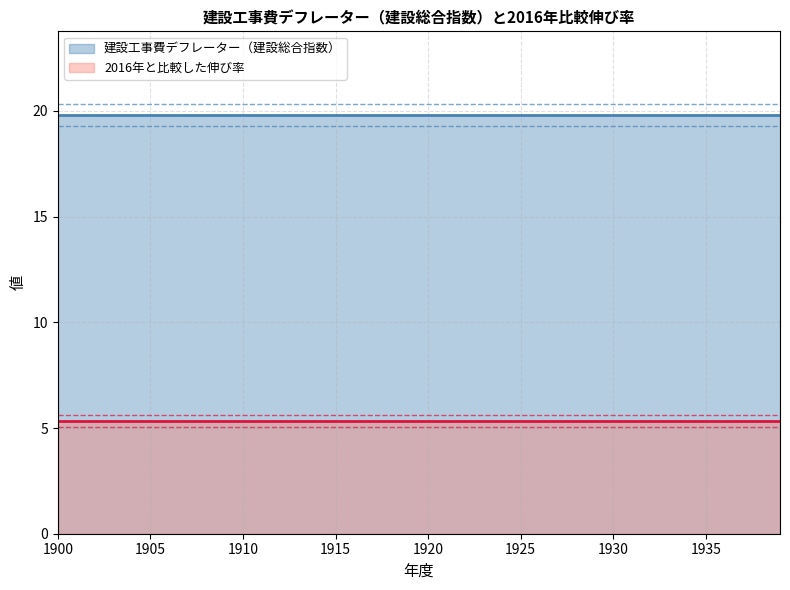

Reading left to right, transcribe all the data shown in this chart.

建設工事費デフレーター（建設総合指数）: 19.8	19.8	19.8	19.8	19.8	19.8	19.8	19.8	19.8	19.8	19.8	19.8	19.8	19.8	19.8	19.8	19.8	19.8	19.8	19.8	19.8	19.8	19.8	19.8	19.8	19.8	19.8	19.8	19.8	19.8	19.8	19.8	19.8	19.8	19.8	19.8	19.8	19.8	19.8	19.8
2016年と比較した伸び率: 5.3	5.3	5.3	5.3	5.3	5.3	5.3	5.3	5.3	5.3	5.3	5.3	5.3	5.3	5.3	5.3	5.3	5.3	5.3	5.3	5.3	5.3	5.3	5.3	5.3	5.3	5.3	5.3	5.3	5.3	5.3	5.3	5.3	5.3	5.3	5.3	5.3	5.3	5.3	5.3